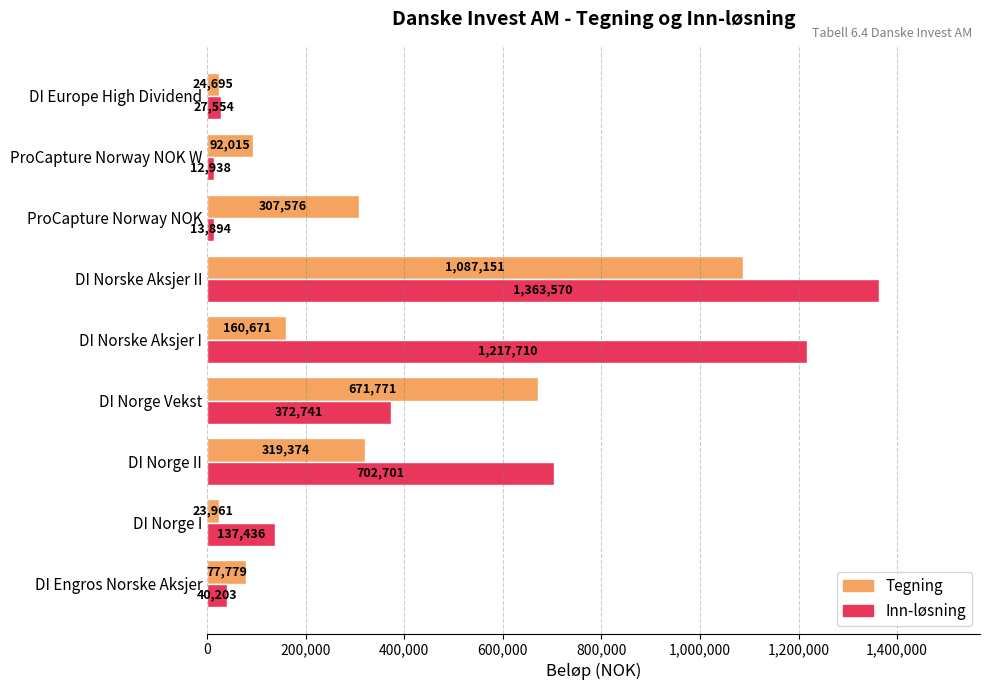

How many distinct data groups are displayed?

2